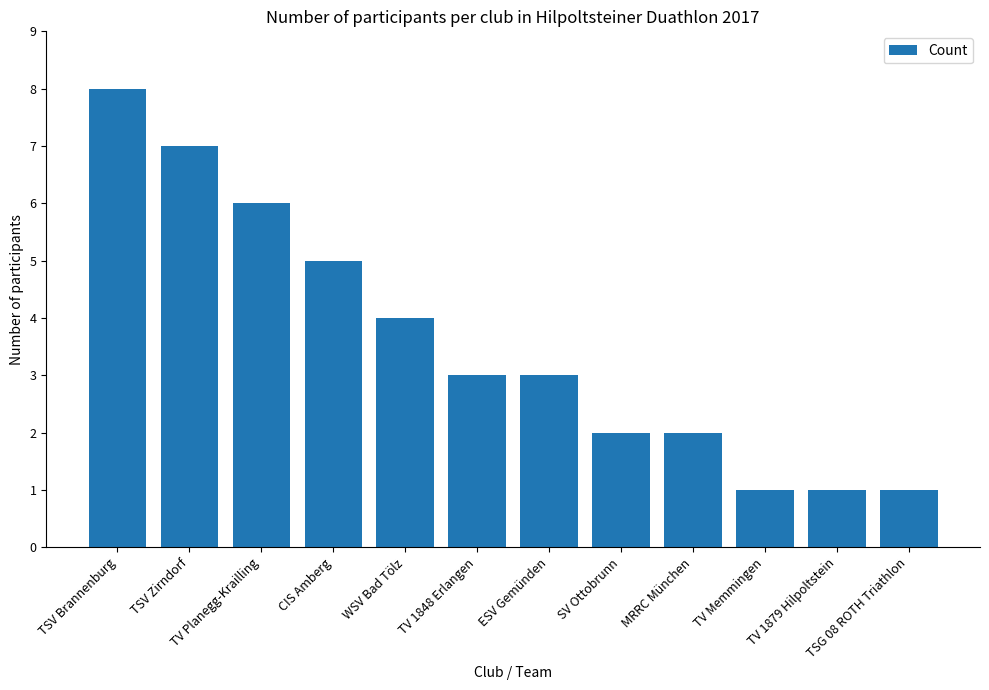

Count the number of categories in the chart.

12